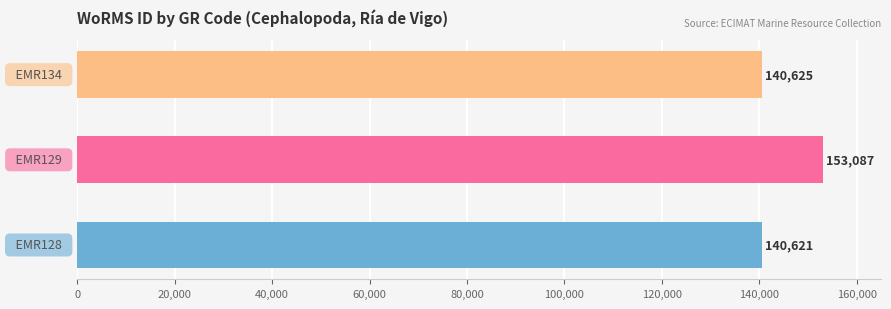

What is the difference between the maximum and minimum values?

12466